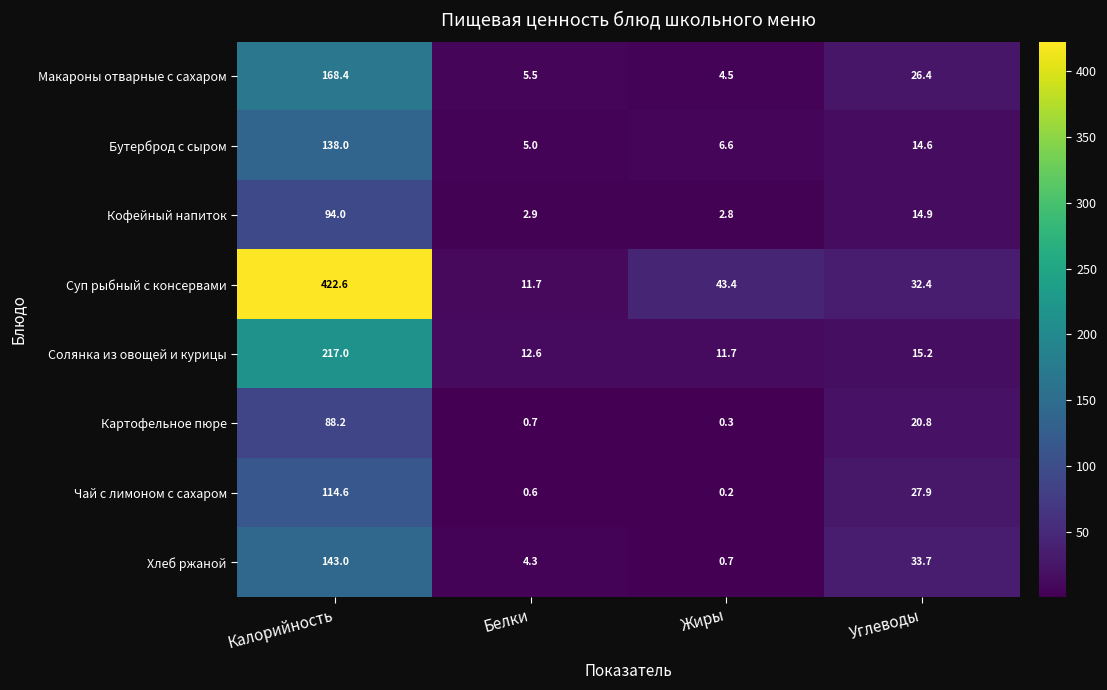

What is the difference between the highest and lowest values at Жиры?

43.2